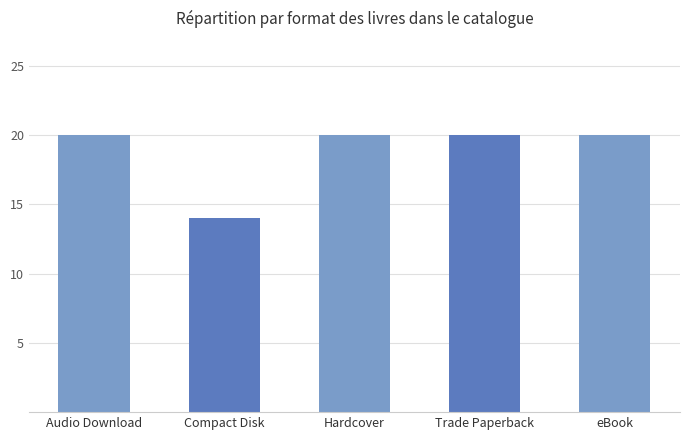

Reading left to right, extract all data points from this chart.

Audio Download=20	Compact Disk=14	Hardcover=20	Trade Paperback=20	eBook=20